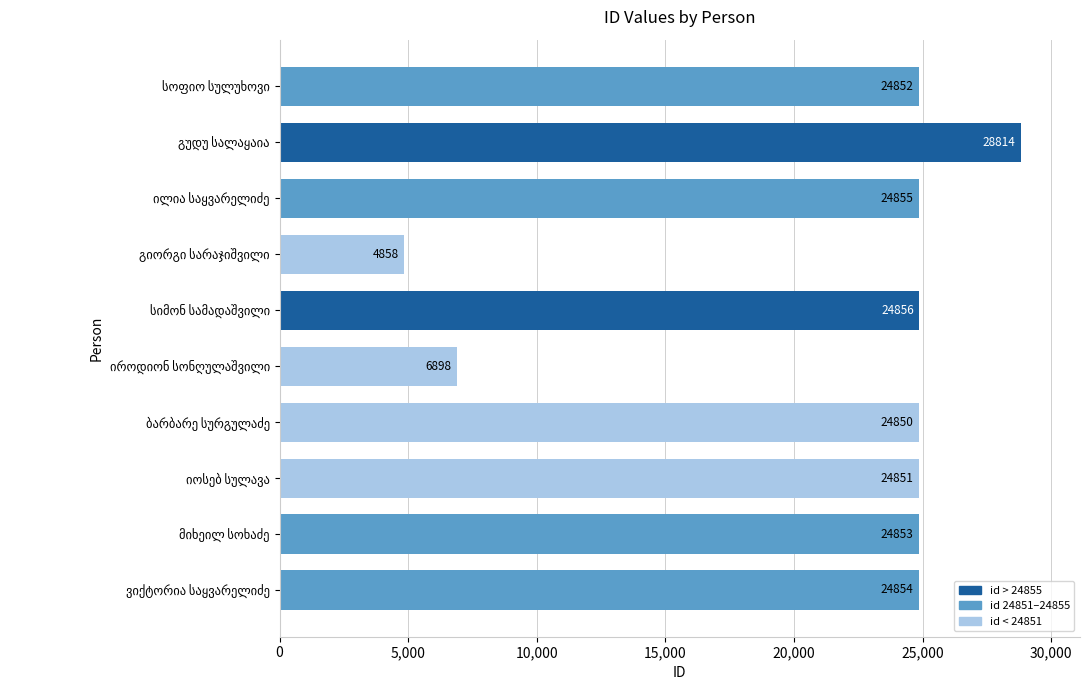

Reading bottom to top, what are all the values shown in this chart?

24854	24853	24851	24850	6898	24856	4858	24855	28814	24852